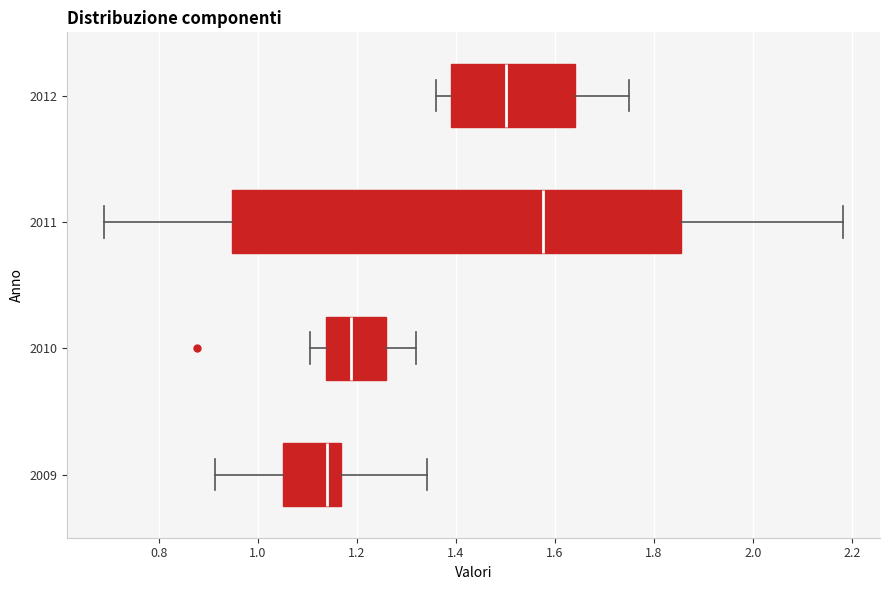

Which box's median line is the furthest to the left?

2009